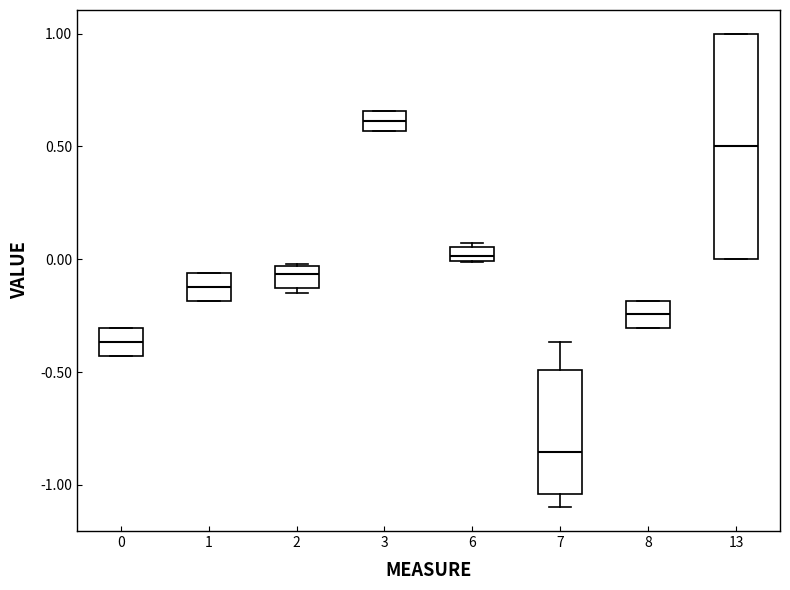

Which box's median line is the lowest?

7